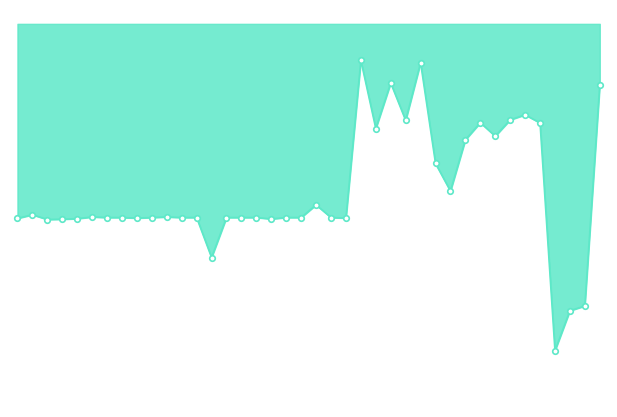

Where does the data first go above 3688?

1980